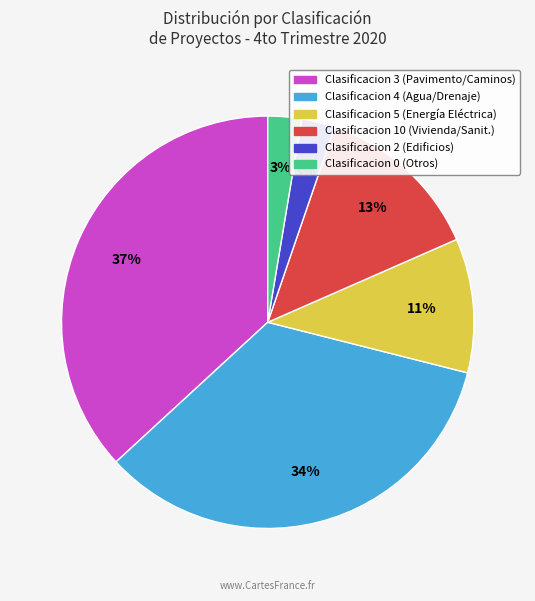

Is there a majority slice in this chart?

No